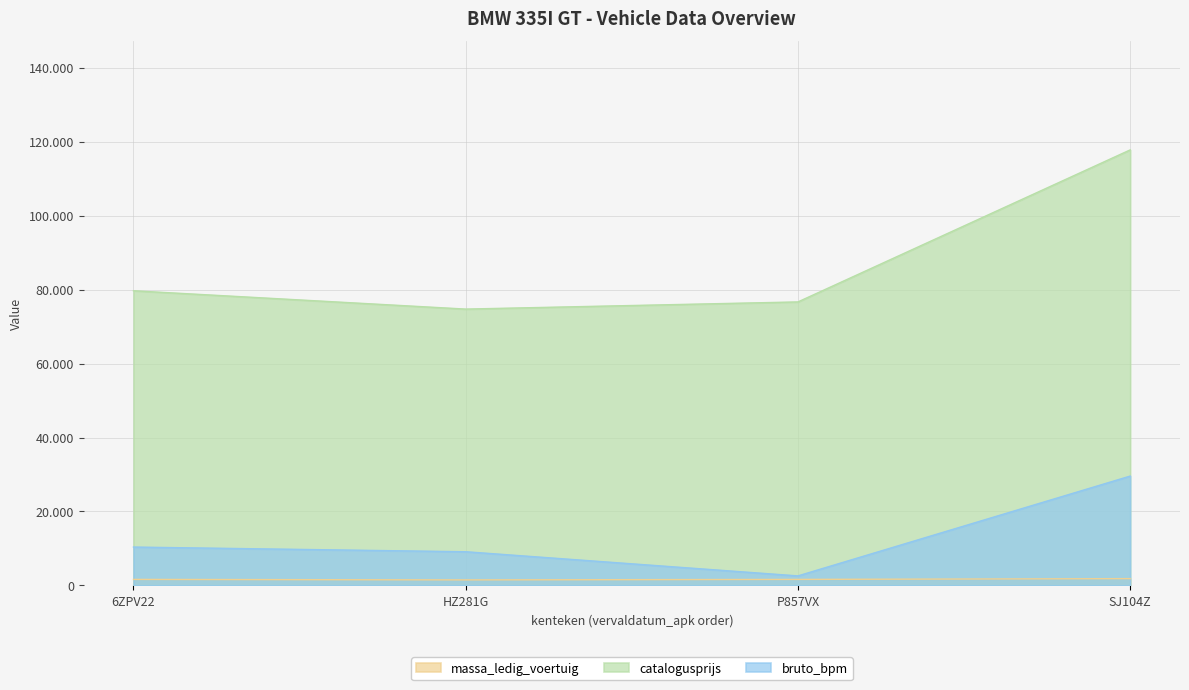

Does the chart have visible grid lines?

Yes